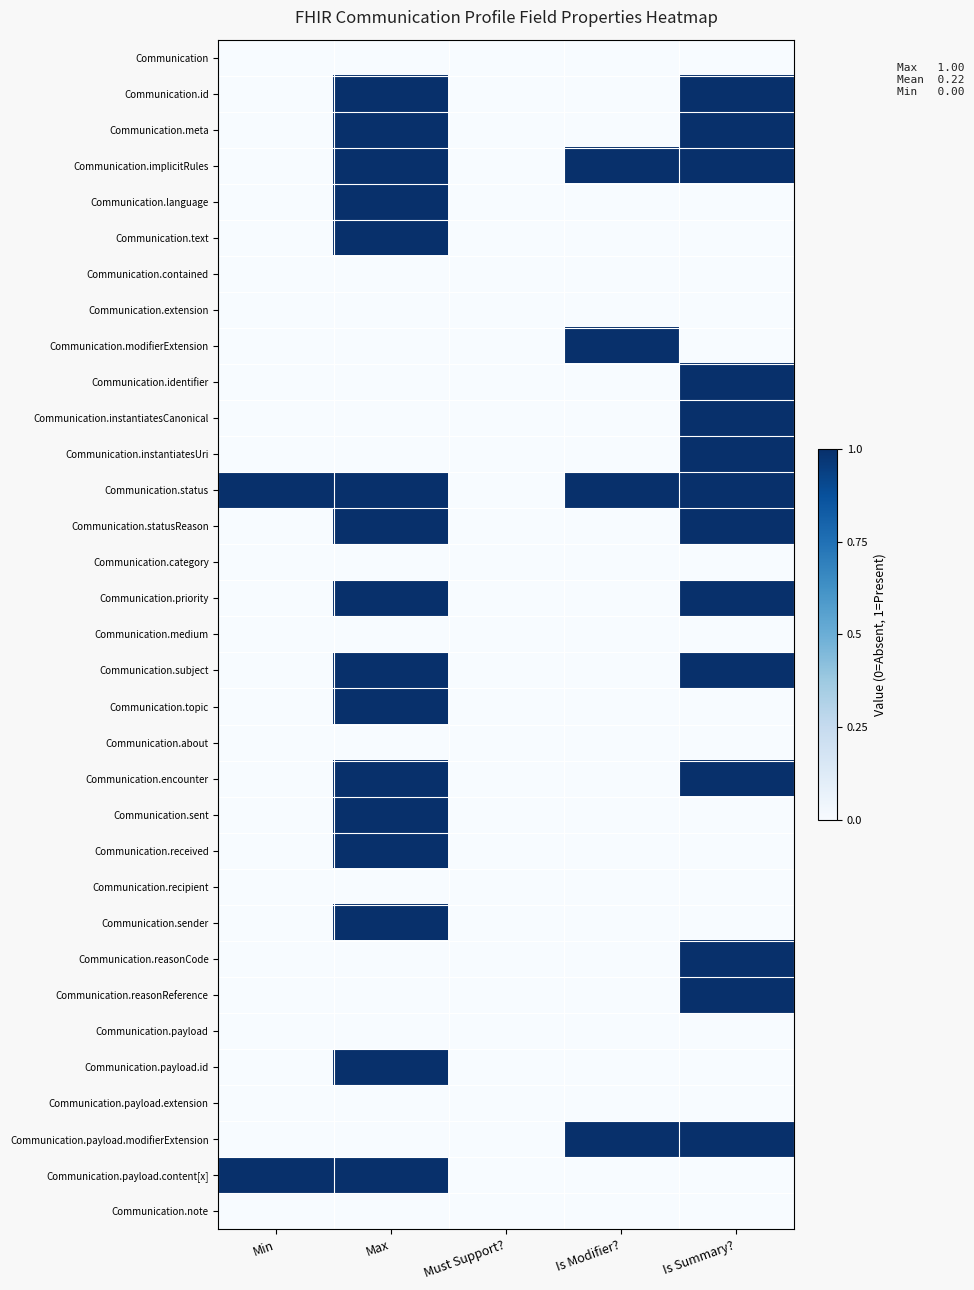

Reading left to right, extract all data points from this chart.

Communication: Min=0	Max=0	Must Support?=0	Is Modifier?=0	Is Summary?=0
Communication.id: Min=0	Max=1	Must Support?=0	Is Modifier?=0	Is Summary?=1
Communication.meta: Min=0	Max=1	Must Support?=0	Is Modifier?=0	Is Summary?=1
Communication.implicitRules: Min=0	Max=1	Must Support?=0	Is Modifier?=1	Is Summary?=1
Communication.language: Min=0	Max=1	Must Support?=0	Is Modifier?=0	Is Summary?=0
Communication.text: Min=0	Max=1	Must Support?=0	Is Modifier?=0	Is Summary?=0
Communication.contained: Min=0	Max=0	Must Support?=0	Is Modifier?=0	Is Summary?=0
Communication.extension: Min=0	Max=0	Must Support?=0	Is Modifier?=0	Is Summary?=0
Communication.modifierExtension: Min=0	Max=0	Must Support?=0	Is Modifier?=1	Is Summary?=0
Communication.identifier: Min=0	Max=0	Must Support?=0	Is Modifier?=0	Is Summary?=1
Communication.instantiatesCanonical: Min=0	Max=0	Must Support?=0	Is Modifier?=0	Is Summary?=1
Communication.instantiatesUri: Min=0	Max=0	Must Support?=0	Is Modifier?=0	Is Summary?=1
Communication.status: Min=1	Max=1	Must Support?=0	Is Modifier?=1	Is Summary?=1
Communication.statusReason: Min=0	Max=1	Must Support?=0	Is Modifier?=0	Is Summary?=1
Communication.category: Min=0	Max=0	Must Support?=0	Is Modifier?=0	Is Summary?=0
Communication.priority: Min=0	Max=1	Must Support?=0	Is Modifier?=0	Is Summary?=1
Communication.medium: Min=0	Max=0	Must Support?=0	Is Modifier?=0	Is Summary?=0
Communication.subject: Min=0	Max=1	Must Support?=0	Is Modifier?=0	Is Summary?=1
Communication.topic: Min=0	Max=1	Must Support?=0	Is Modifier?=0	Is Summary?=0
Communication.about: Min=0	Max=0	Must Support?=0	Is Modifier?=0	Is Summary?=0
Communication.encounter: Min=0	Max=1	Must Support?=0	Is Modifier?=0	Is Summary?=1
Communication.sent: Min=0	Max=1	Must Support?=0	Is Modifier?=0	Is Summary?=0
Communication.received: Min=0	Max=1	Must Support?=0	Is Modifier?=0	Is Summary?=0
Communication.recipient: Min=0	Max=0	Must Support?=0	Is Modifier?=0	Is Summary?=0
Communication.sender: Min=0	Max=1	Must Support?=0	Is Modifier?=0	Is Summary?=0
Communication.reasonCode: Min=0	Max=0	Must Support?=0	Is Modifier?=0	Is Summary?=1
Communication.reasonReference: Min=0	Max=0	Must Support?=0	Is Modifier?=0	Is Summary?=1
Communication.payload: Min=0	Max=0	Must Support?=0	Is Modifier?=0	Is Summary?=0
Communication.payload.id: Min=0	Max=1	Must Support?=0	Is Modifier?=0	Is Summary?=0
Communication.payload.extension: Min=0	Max=0	Must Support?=0	Is Modifier?=0	Is Summary?=0
Communication.payload.modifierExtension: Min=0	Max=0	Must Support?=0	Is Modifier?=1	Is Summary?=1
Communication.payload.content[x]: Min=1	Max=1	Must Support?=0	Is Modifier?=0	Is Summary?=0
Communication.note: Min=0	Max=0	Must Support?=0	Is Modifier?=0	Is Summary?=0